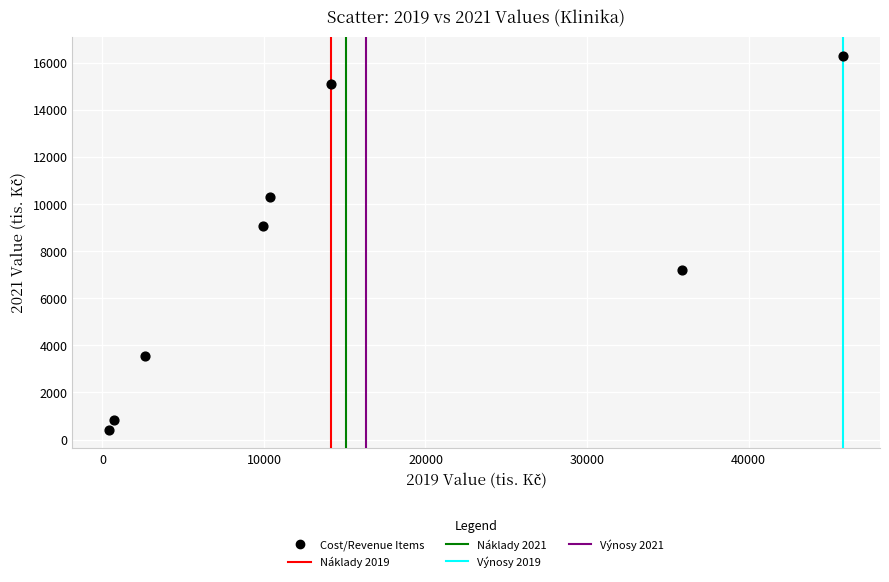

What Y value in the scatter plot is closest to 8365?

9089.6